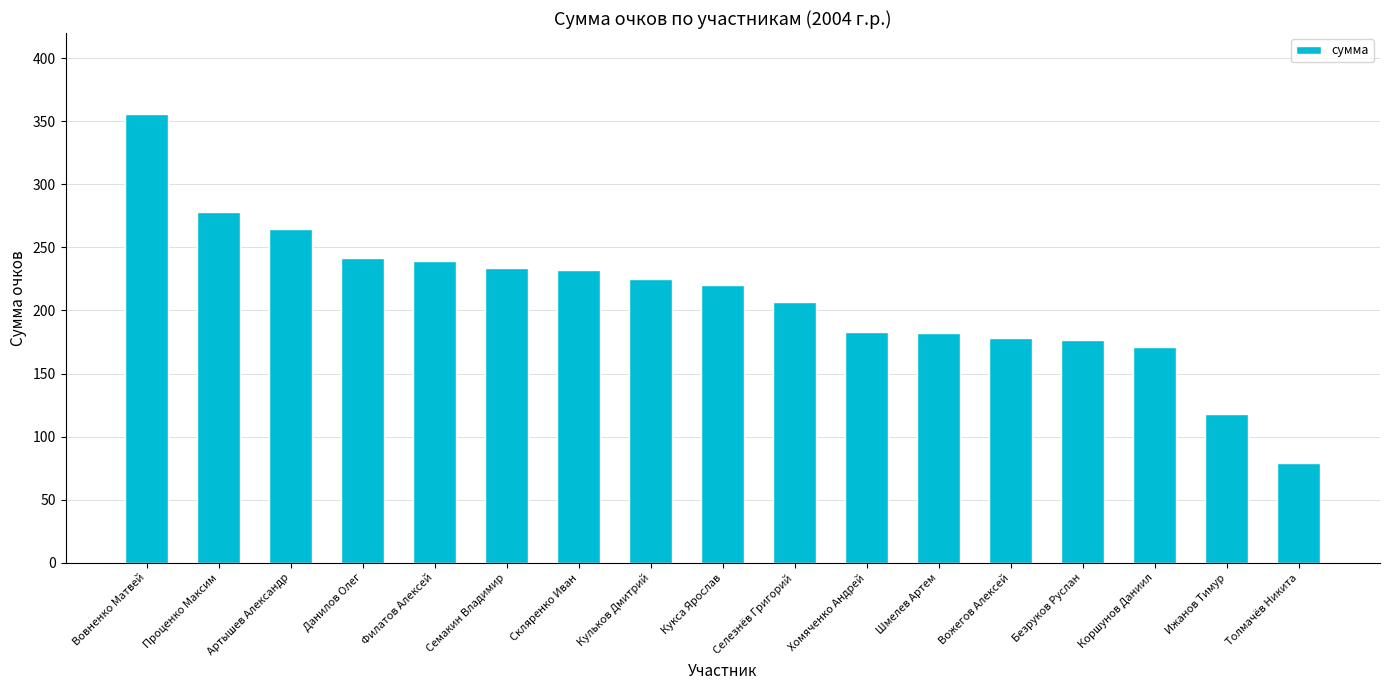

How many bars are there in total?

17